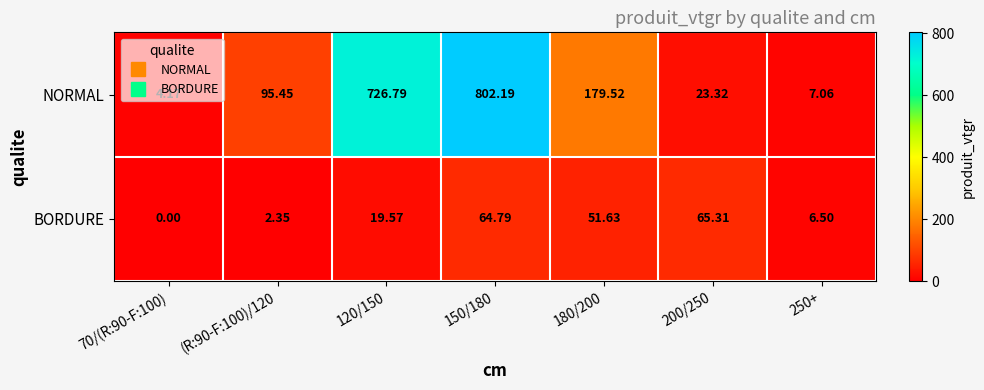

At which category is the sum across all series the highest?

150/180